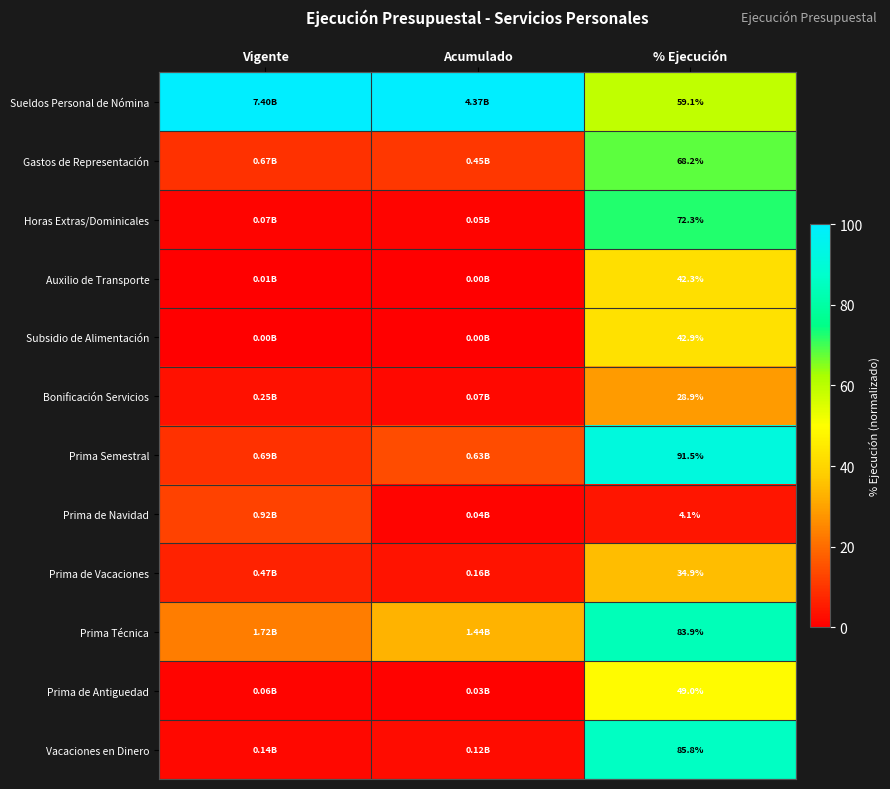

At % Ejecución, list the series in order from smallest to largest.

Prima de Navidad, Bonificación Servicios, Prima de Vacaciones, Auxilio de Transporte, Subsidio de Alimentación, Prima de Antiguedad, Sueldos Personal de Nómina, Gastos de Representación, Horas Extras/Dominicales, Prima Técnica, Vacaciones en Dinero, Prima Semestral